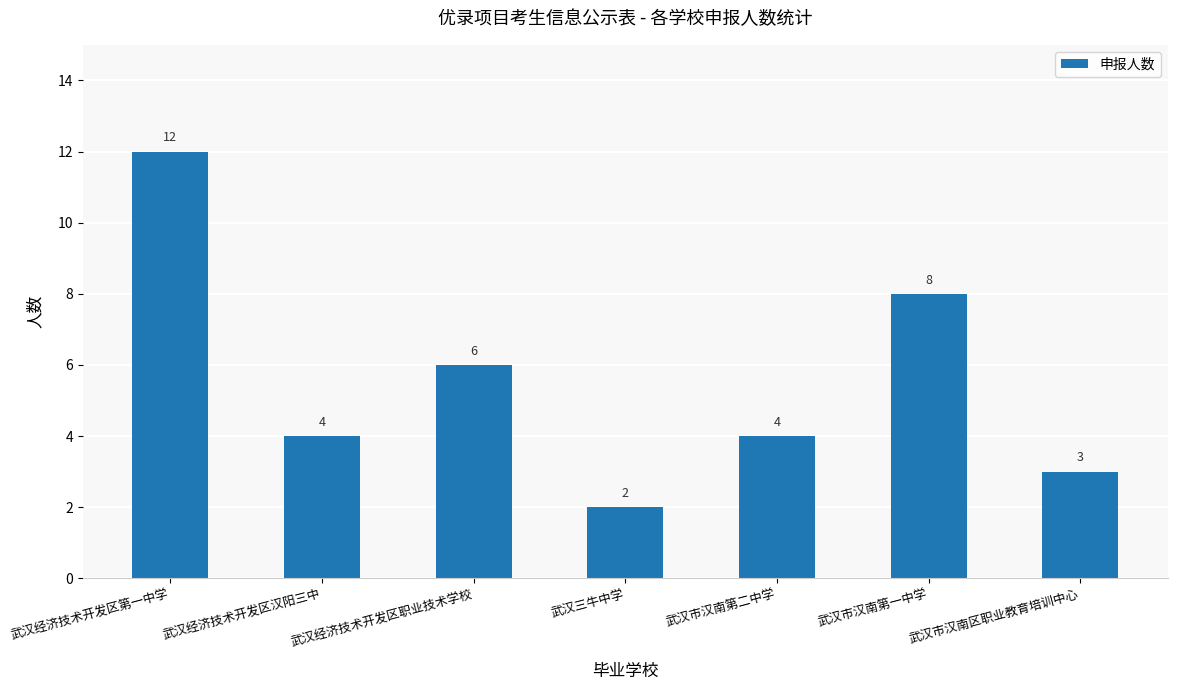

What is the greatest value displayed?

12